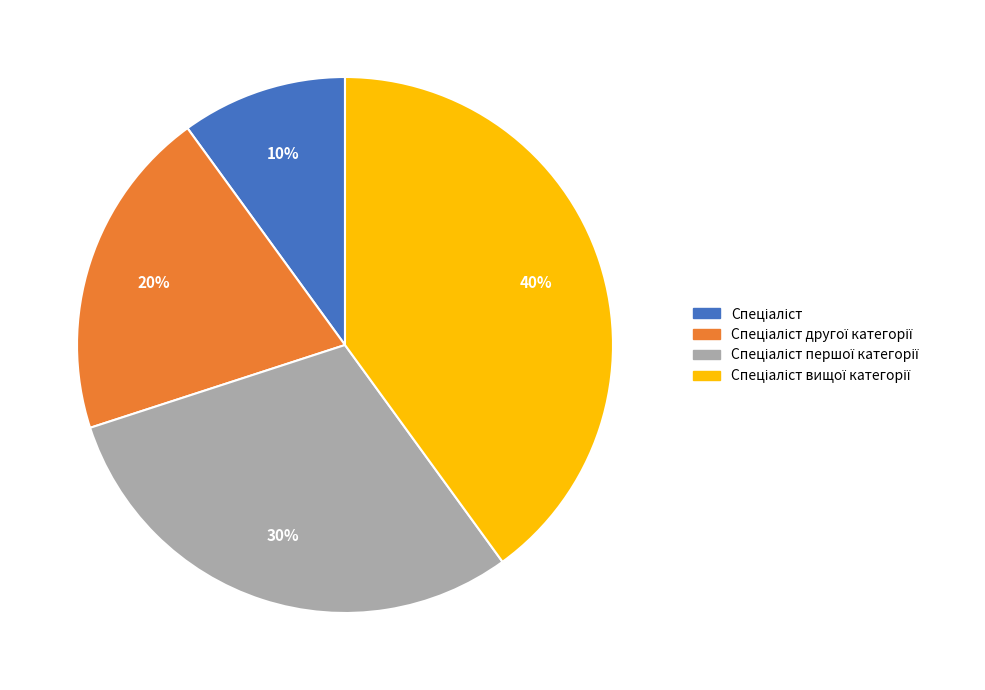

To the nearest percent, what is the difference between the largest and smallest slice percentages?

30%